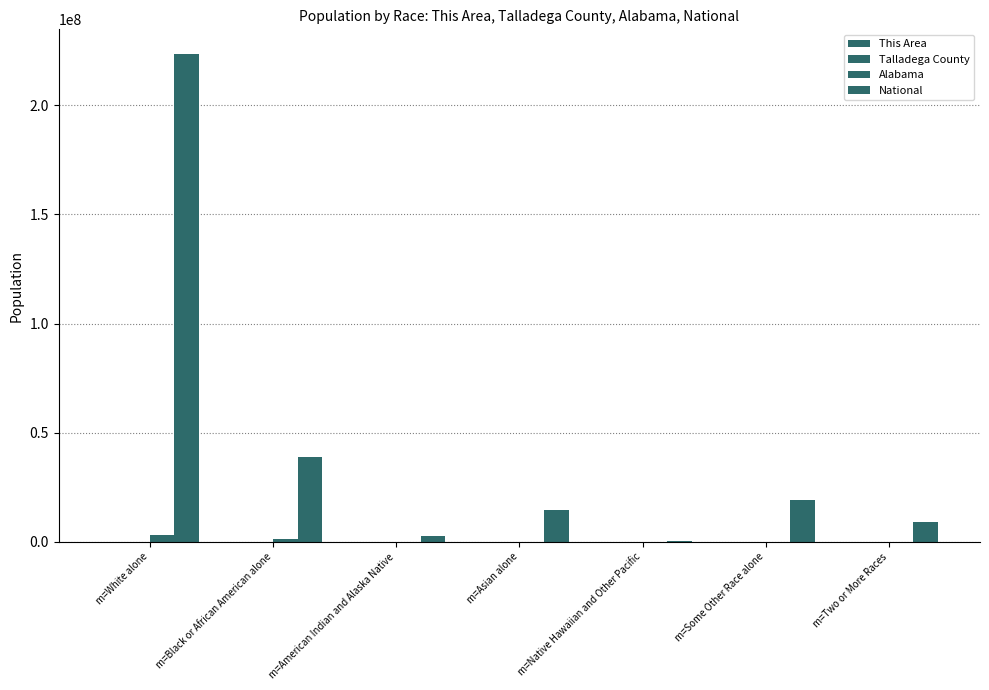

What is the average value of the National series?

44106505